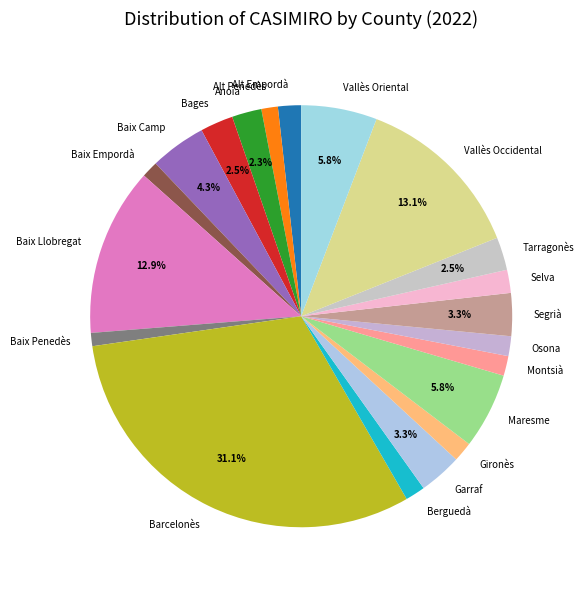

Does any single category account for the majority?

No